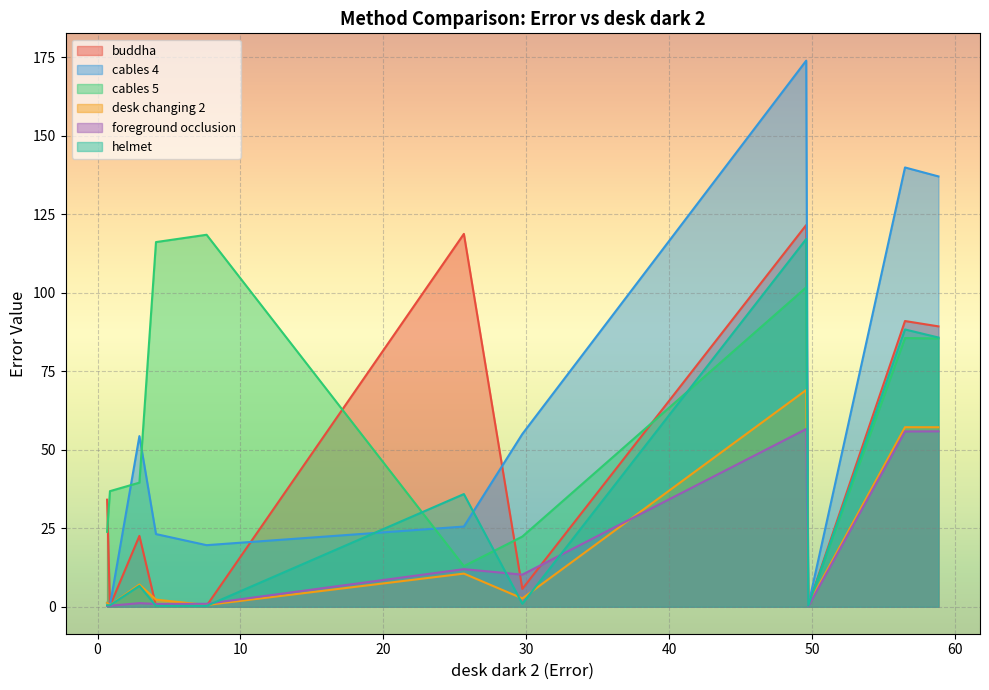

Which series has the largest range (max minus min)?

cables 4